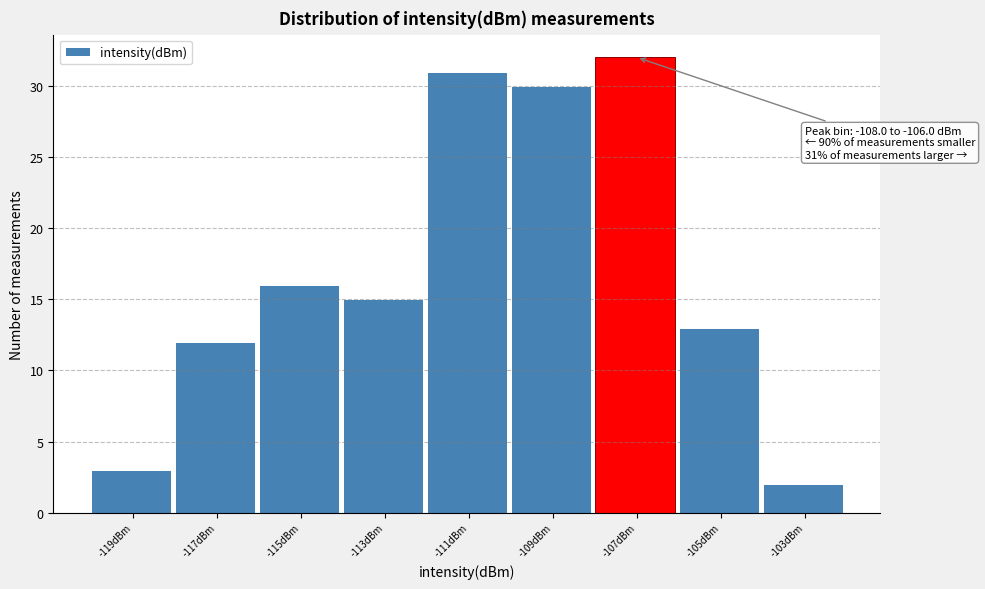

Which range on the x-axis has the tallest bar?

-108 to -106